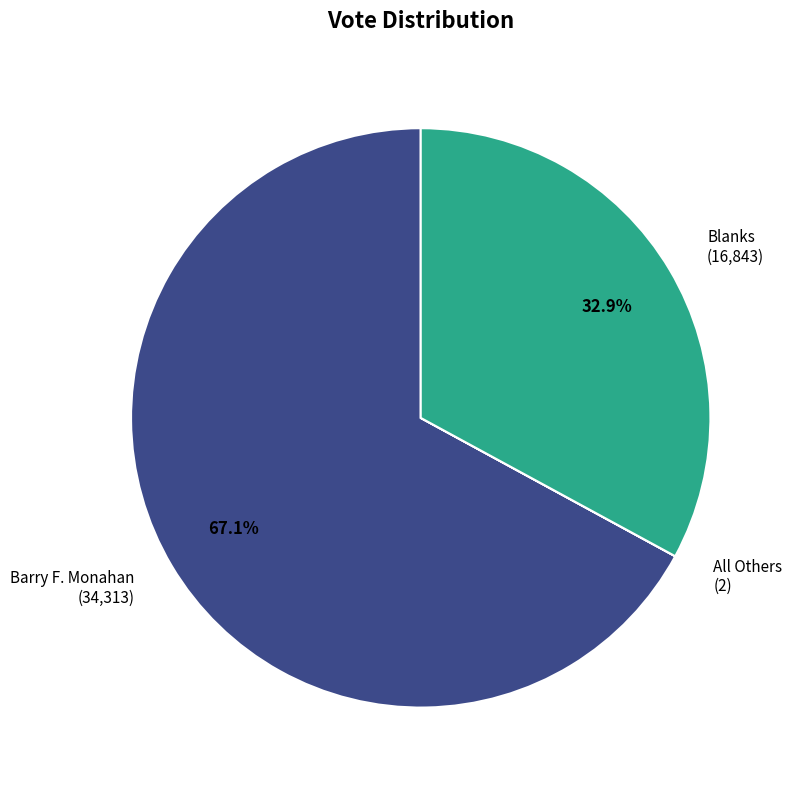

What is the largest slice in the pie chart?

Barry F. Monahan